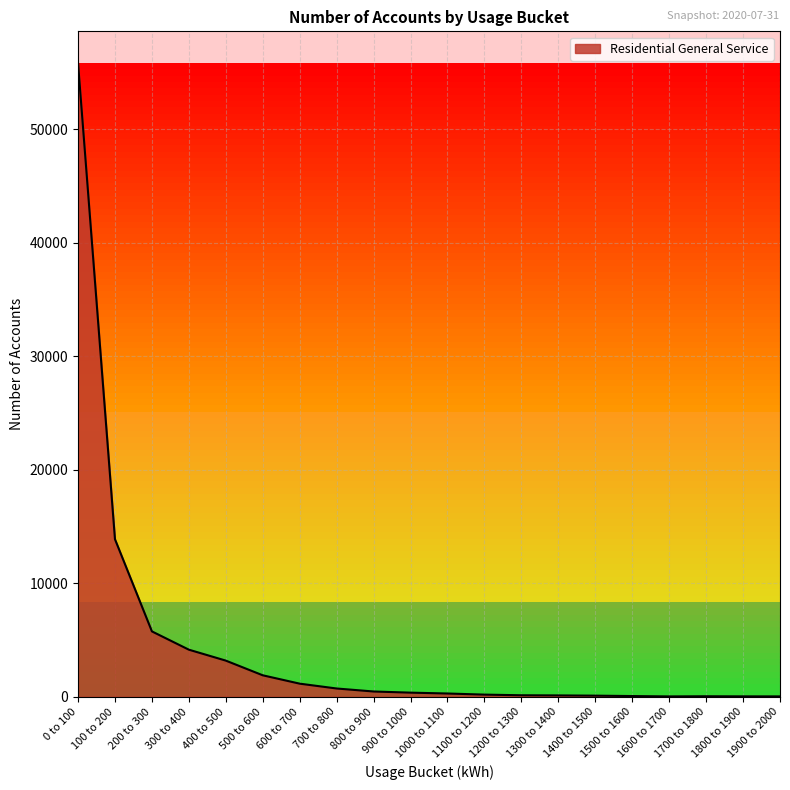

What is the smallest value displayed?

30